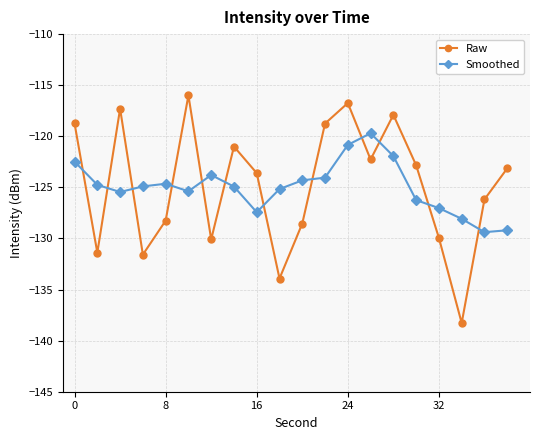

What is the maximum value for Raw?

-116.0